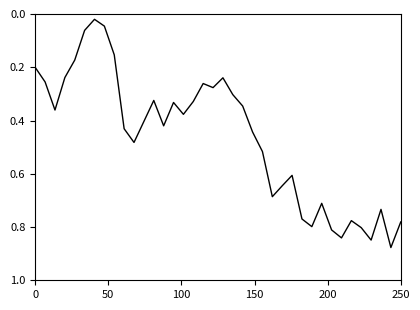

What is the label of the 30th point from the right?

8